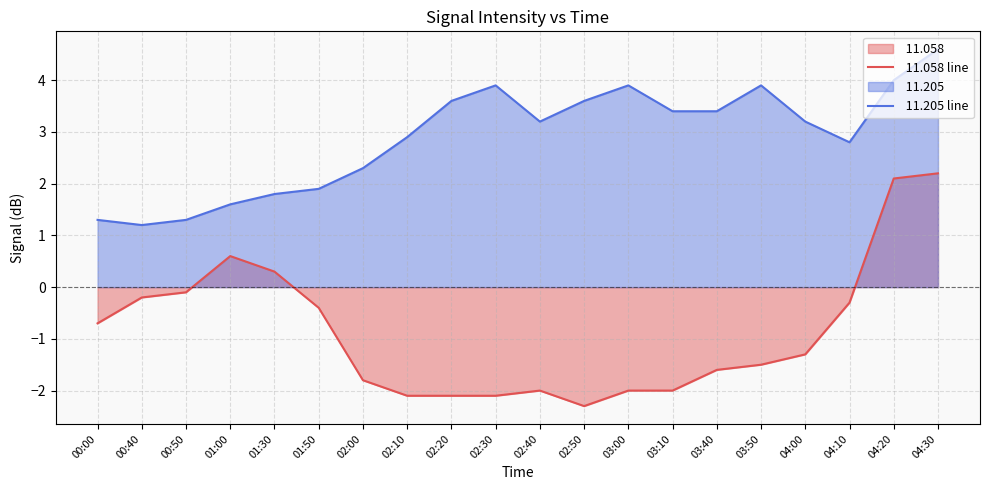

True or false:  11.058 line and  11.205 line cross at least once.

False